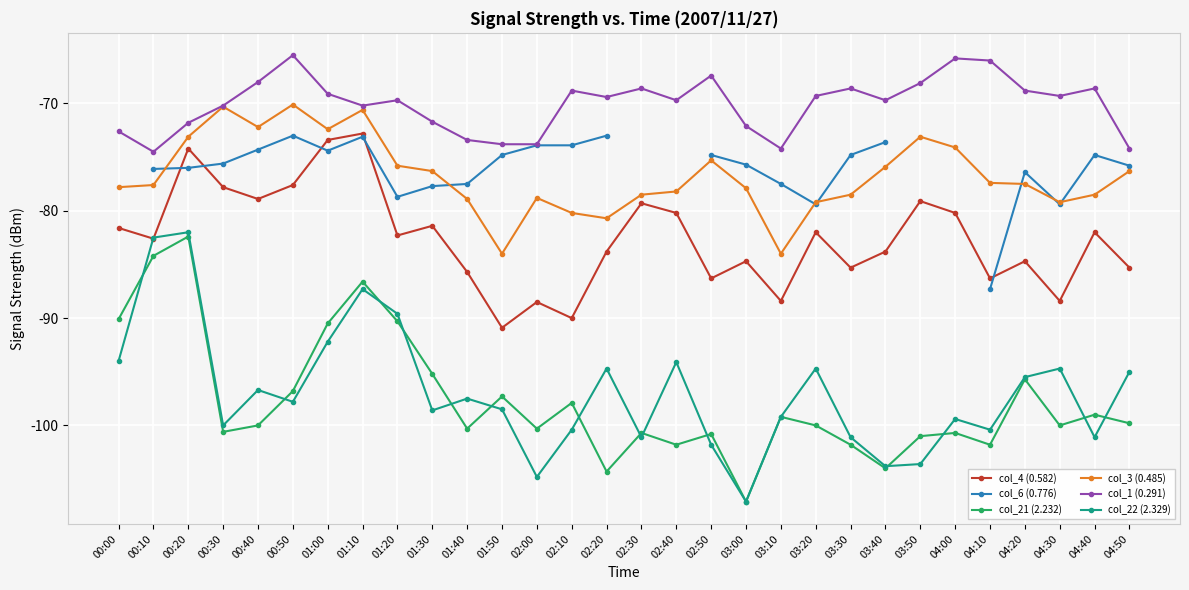

Which has a higher value, 04:30 or 01:30?

01:30